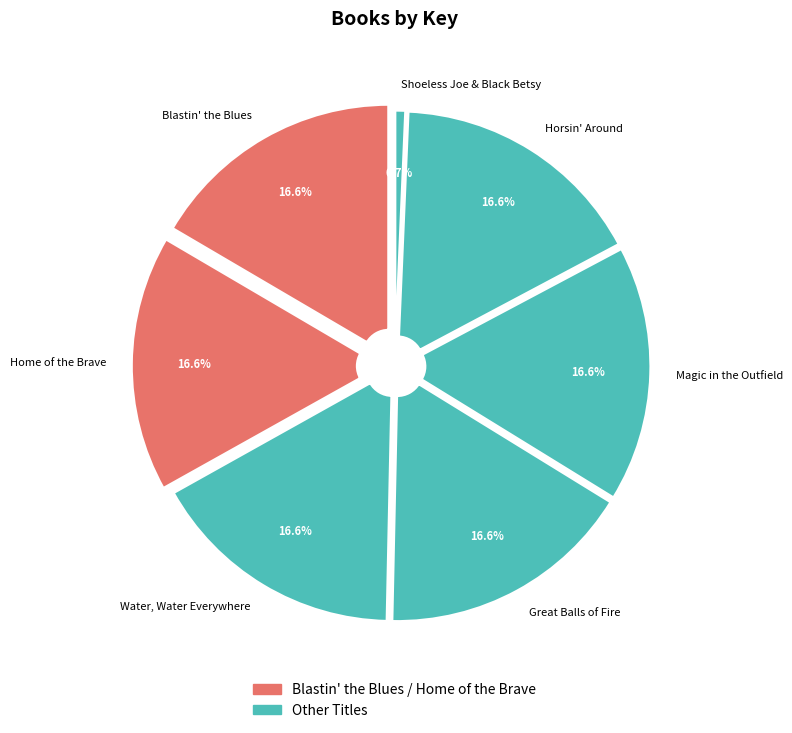

What percentage is the Home of the Brave slice, to the nearest percent?

17%